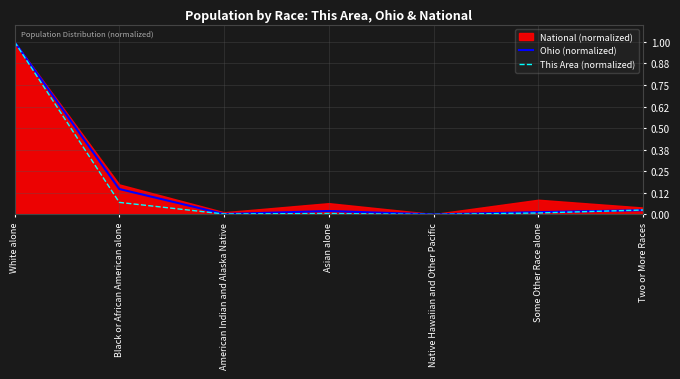

The This Area (normalized) series shows 0.0 at American Indian and Alaska Native. True or false?

True